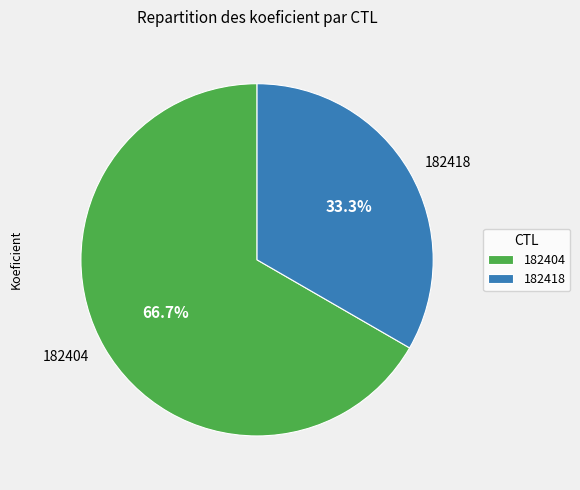

What is the ratio of the value at 182404 to the value at 182418?

2.0